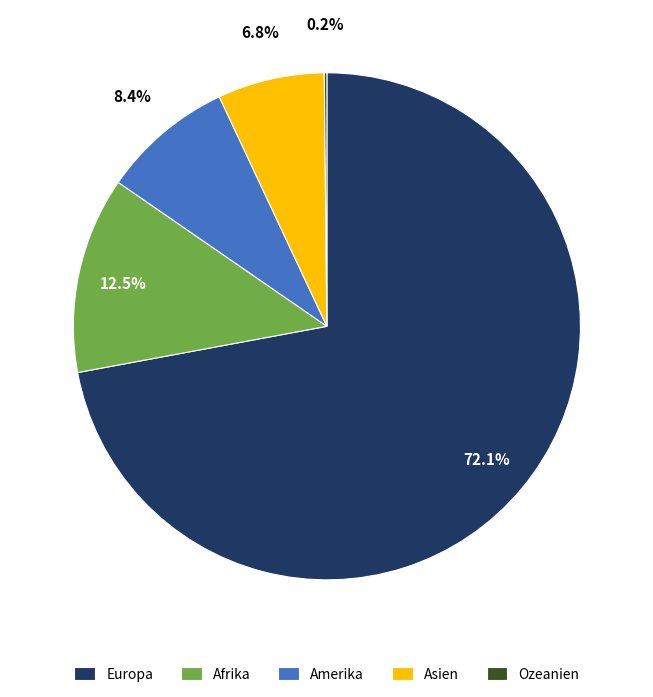

How much of the chart is everything except Europa?

27.9%